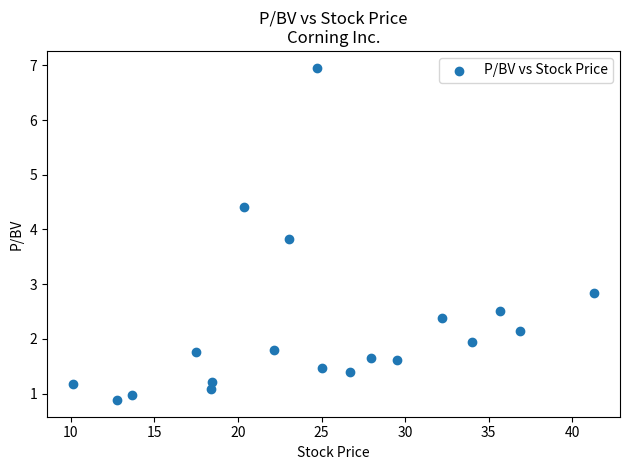

What is the range of Y values (max minus min)?

6.1